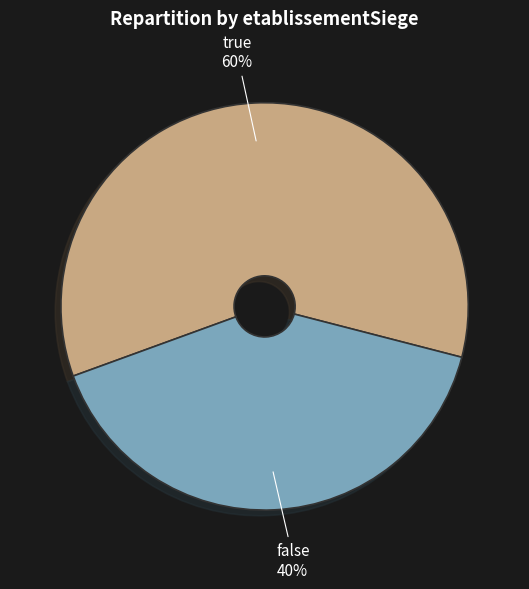

Do true and false together represent more than half of the pie?

Yes